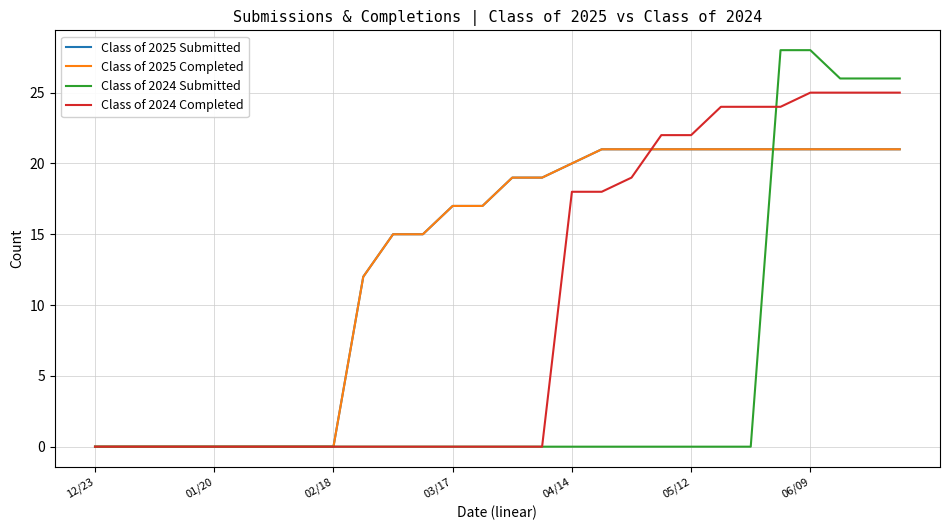

How many lines are shown in the chart?

4